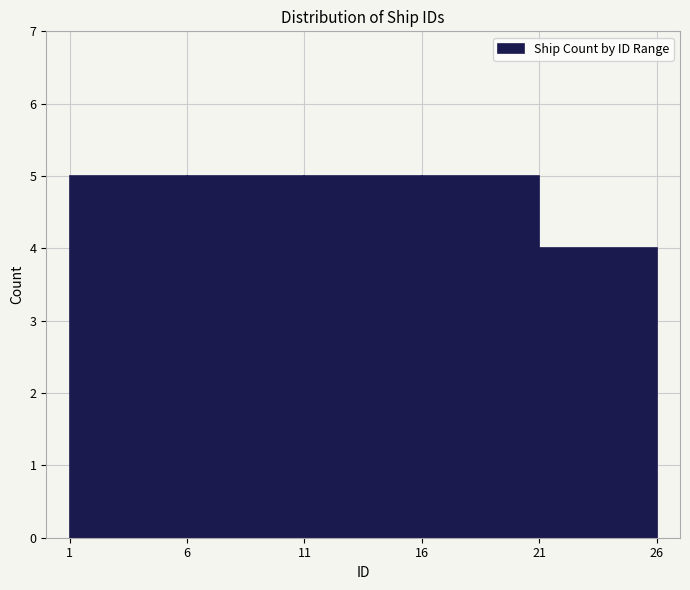

How tall is the bar that spans 11 to 16 on the x-axis? The values are not printed on the chart, so give them approximately, as read against the axis.

5